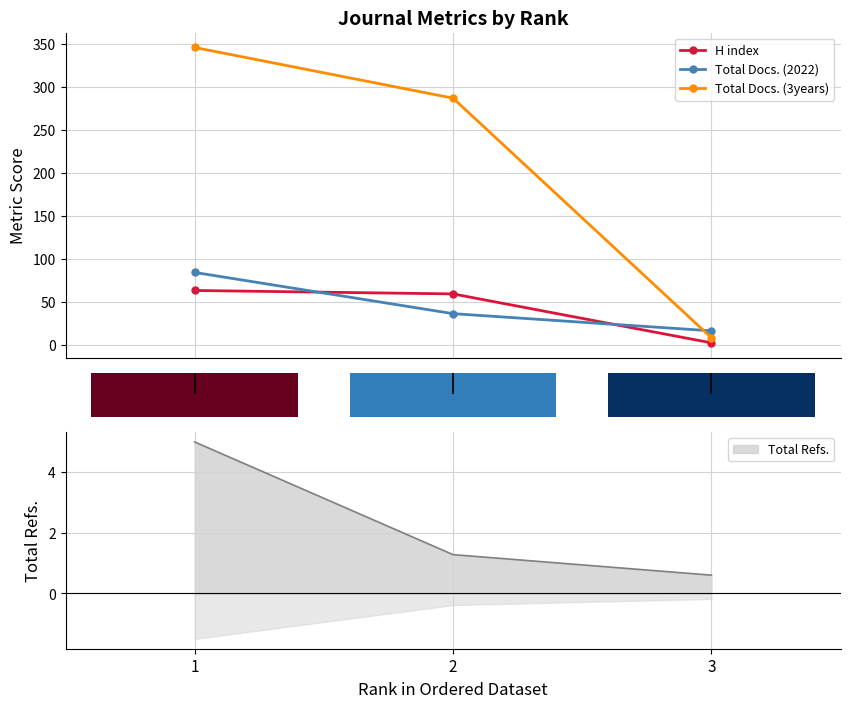

Rank the categories by Total Docs. (2022) value from highest to lowest.

1, 2, 3